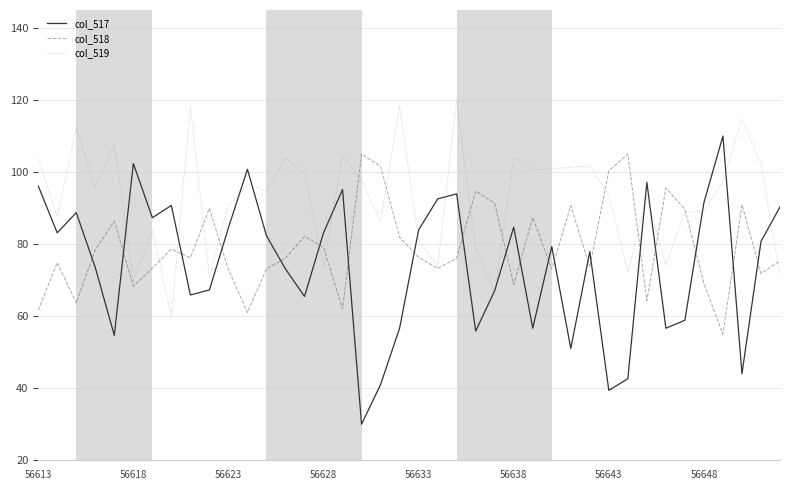

Which series has the largest total across all categories?

col_519